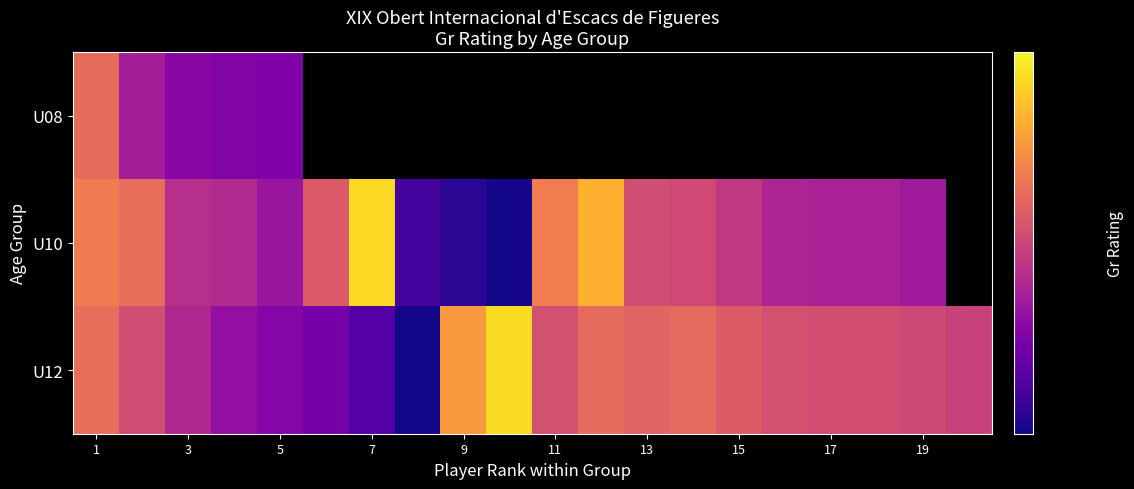

What is the maximum value shown in the chart?

1741.0